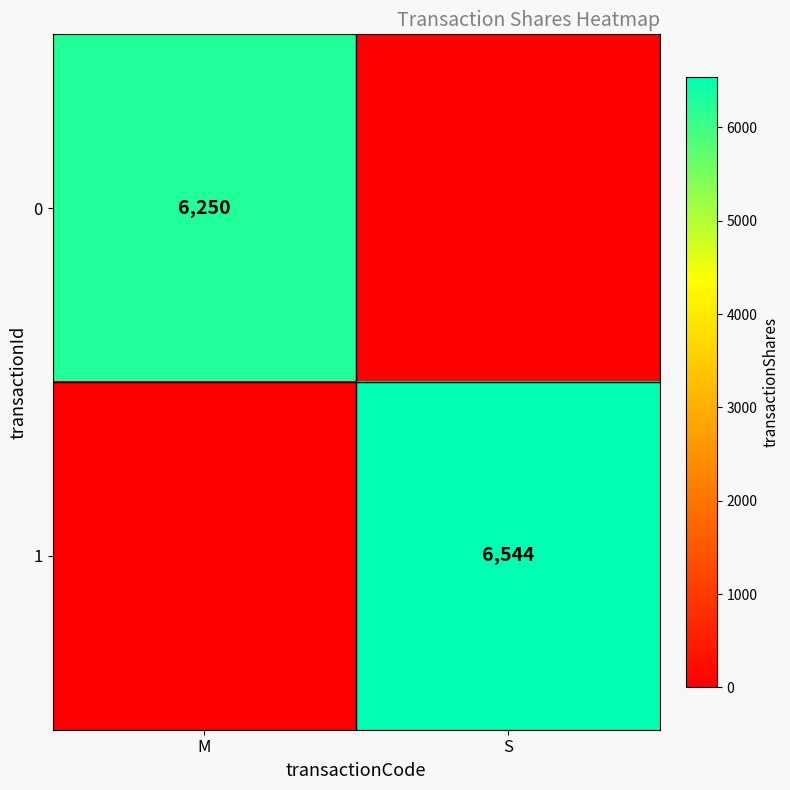

The value of 1 at S is 10953. True or false?

False